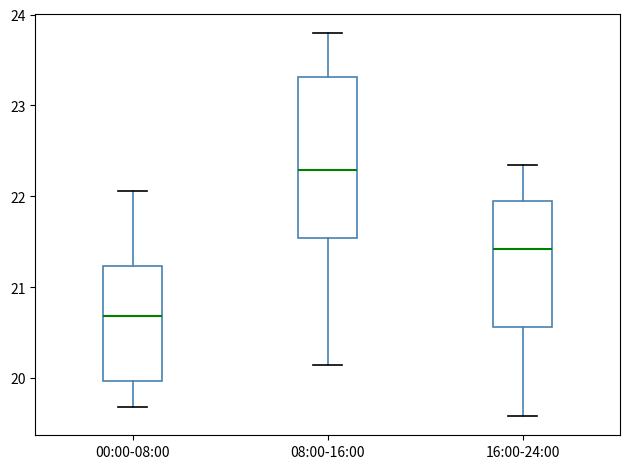

Which box's median line is the highest?

08:00-16:00